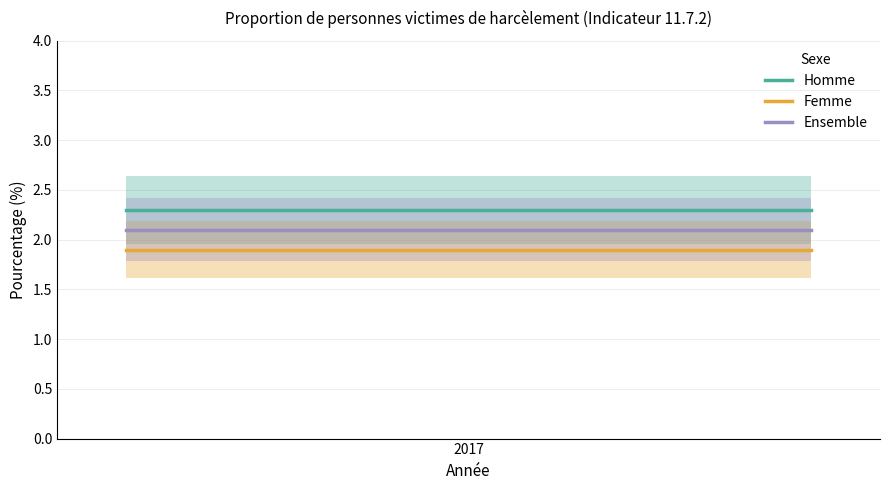

What is the maximum value for Femme?

1.9